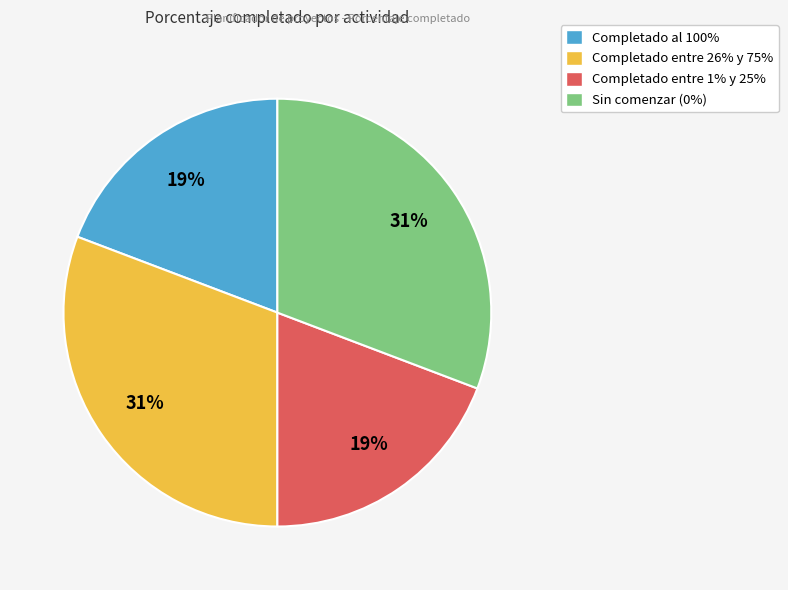

Is there any slice that represents more than half of the pie?

No